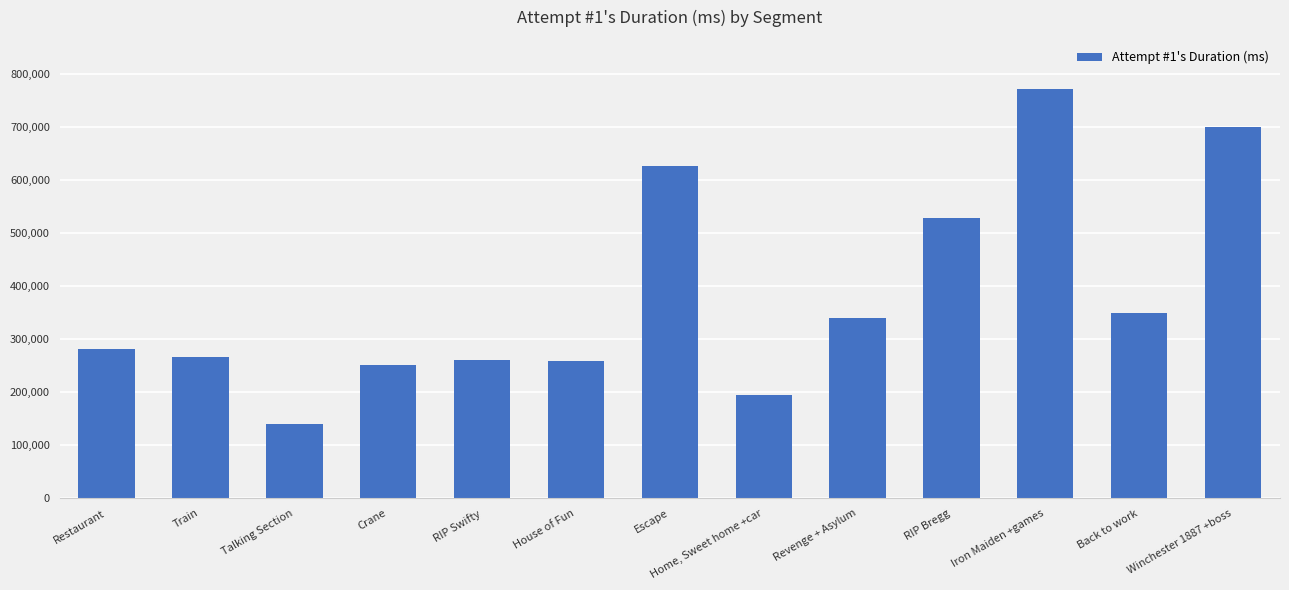

What is the smallest value displayed?

140009